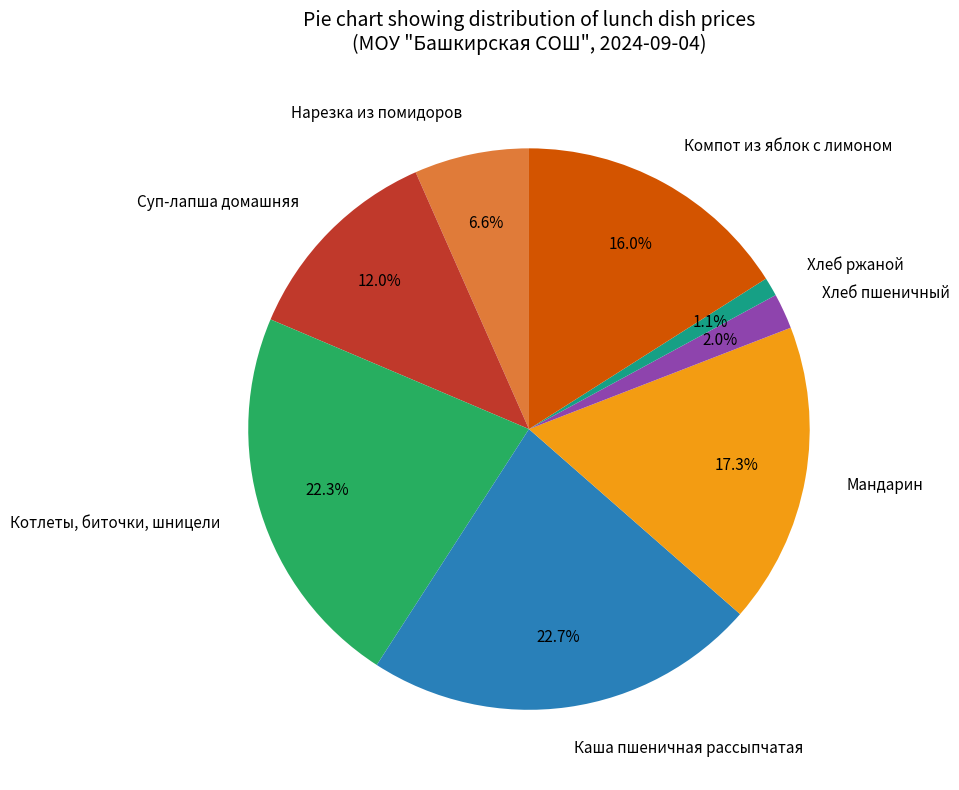

What percentage is the Нарезка из помидоров slice, to the nearest percent?

7%